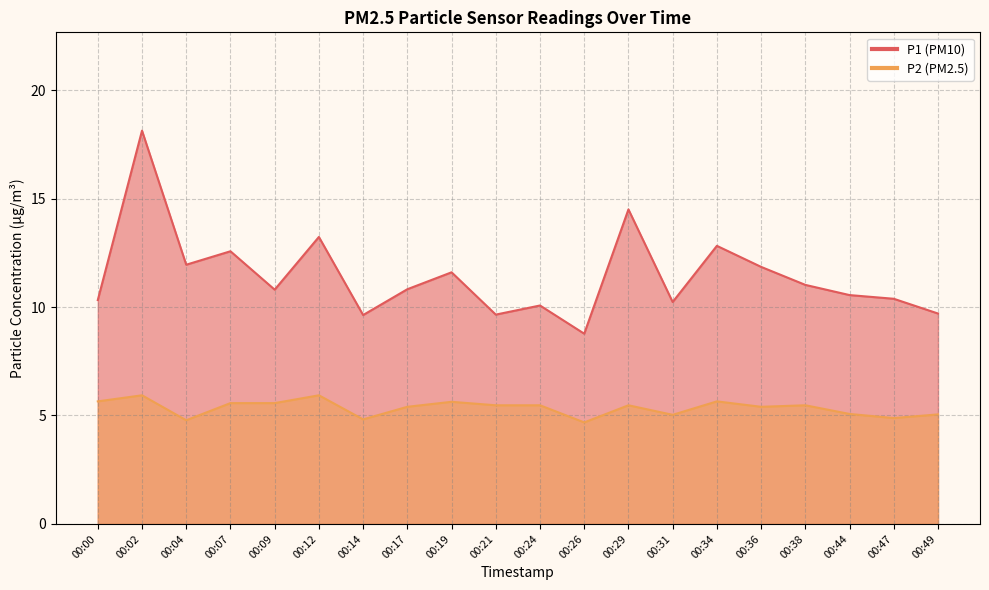

Does the chart display data point markers on the line(s)?

No